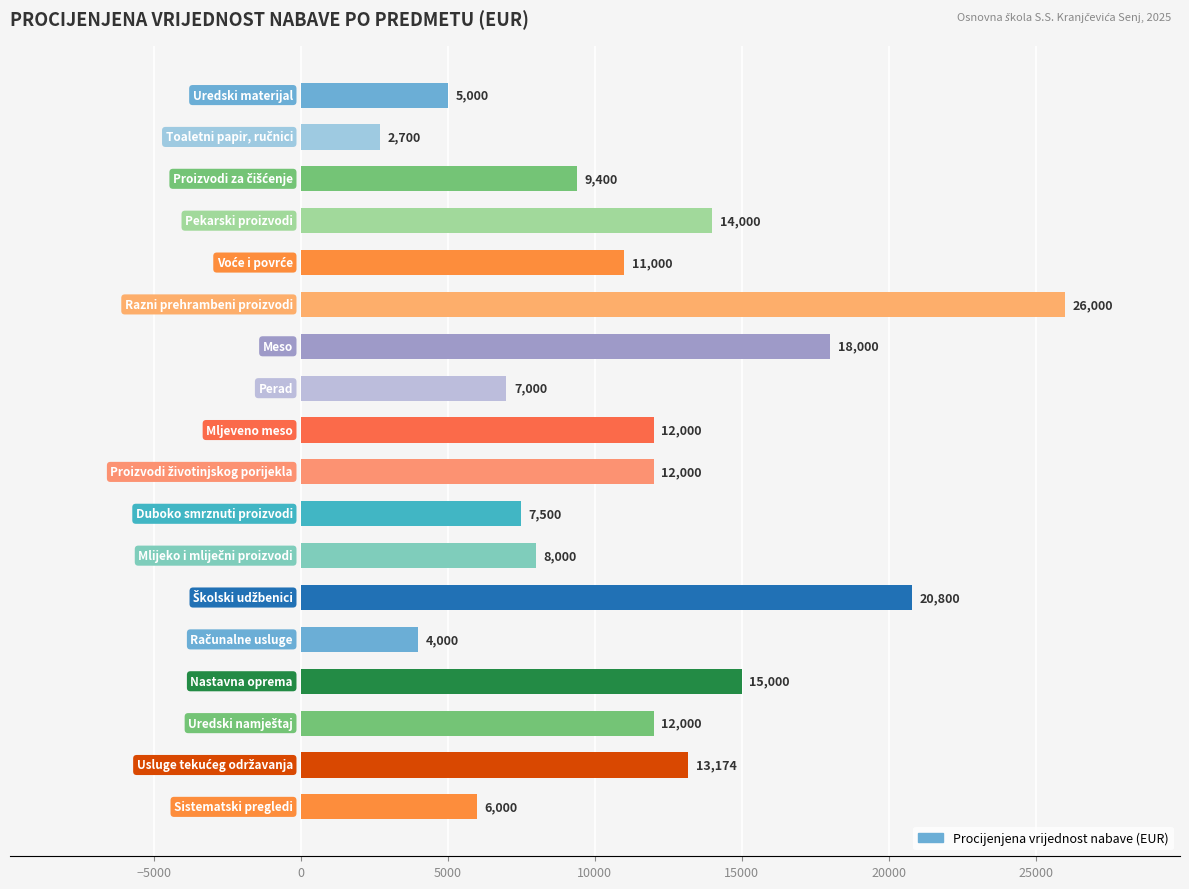

What is the average value?

11310